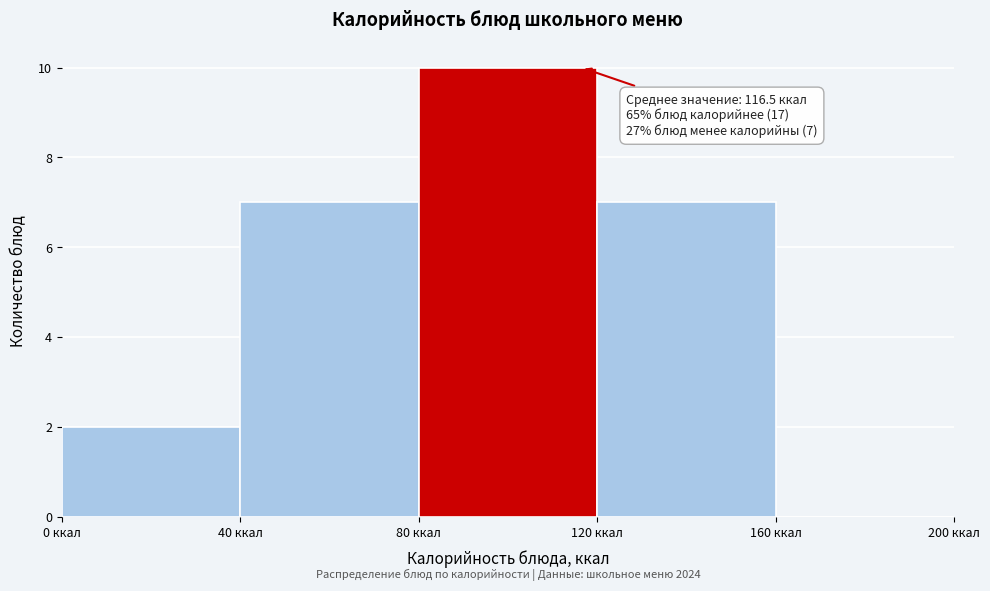

Which range on the x-axis has the tallest bar?

80 to 120